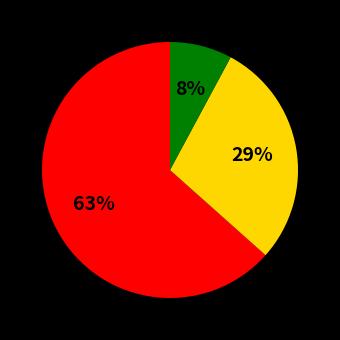

Does any single category account for the majority?

Yes